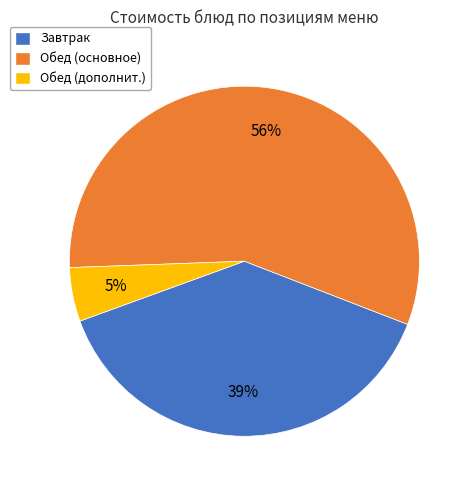

Which slice is the smallest?

Обед (дополнит.)